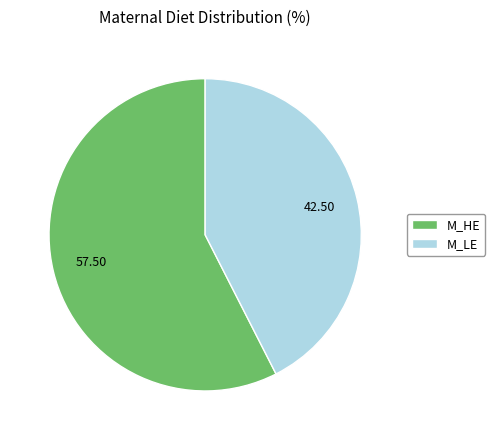

Is the sum of M_LE and M_HE greater than half?

Yes